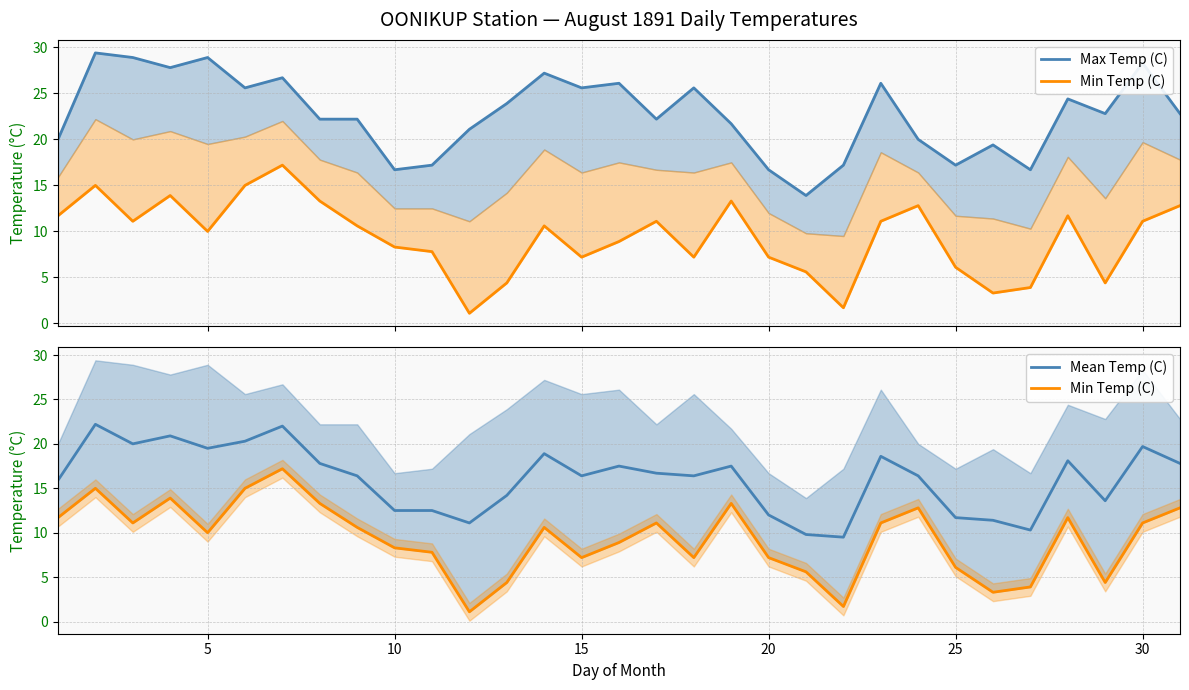

Which series has the largest range (max minus min)?

Min Temp (C)